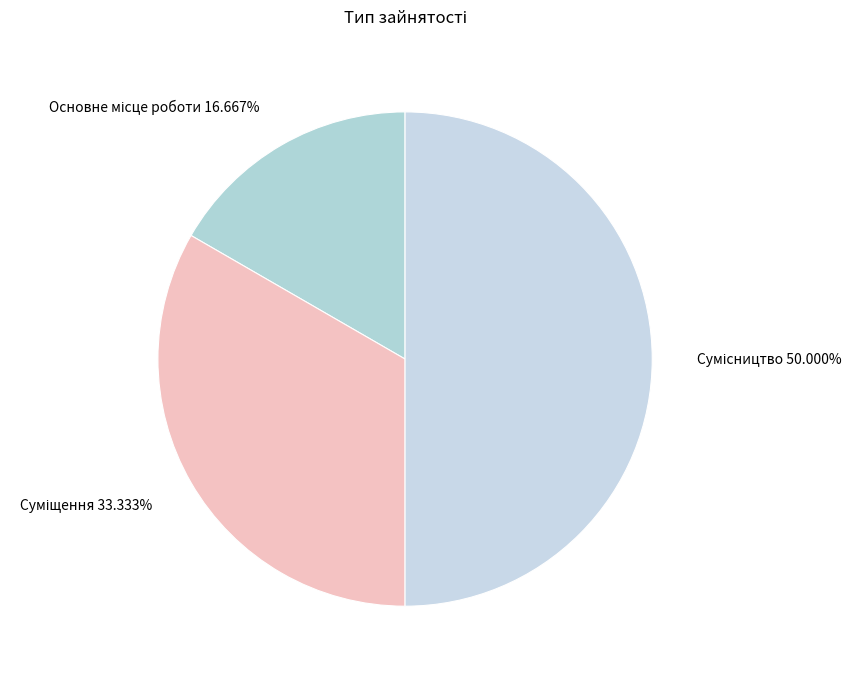

Rank the categories by value from highest to lowest.

Сумісництво, Суміщення, Основне місце роботи